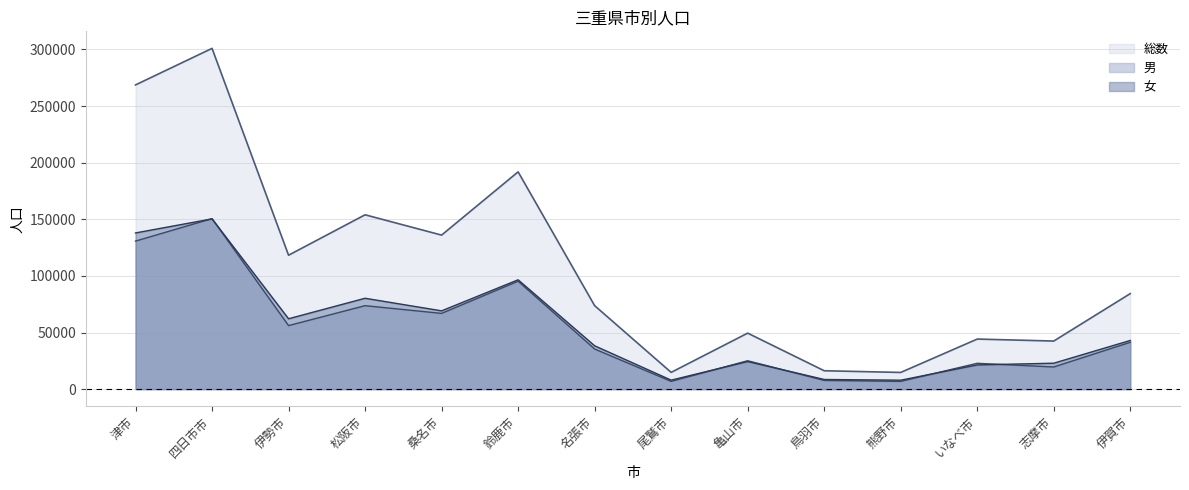

What is the greatest value displayed?

300937